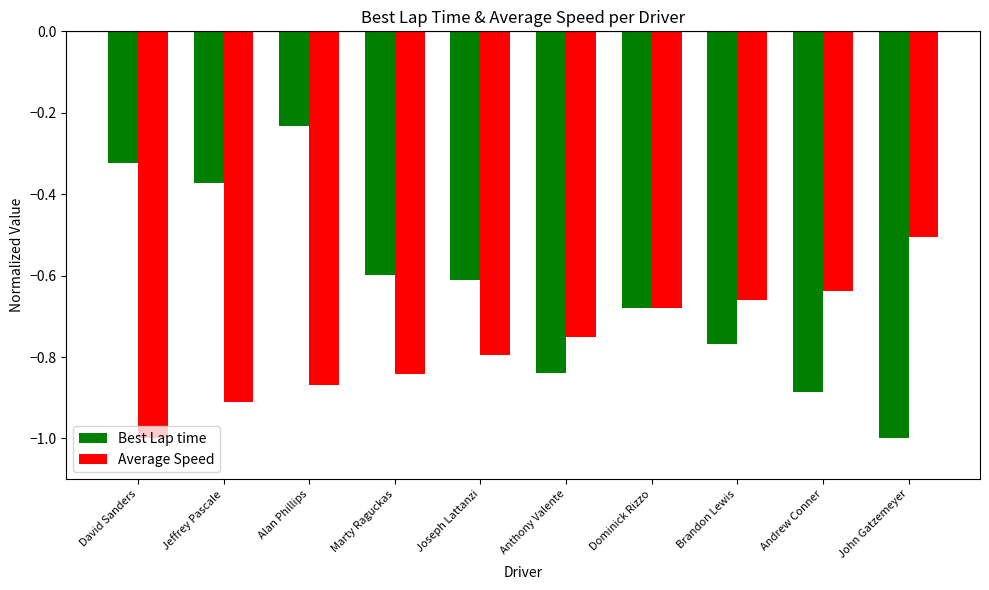

What is the sum of all Best Lap time values?

-6.3